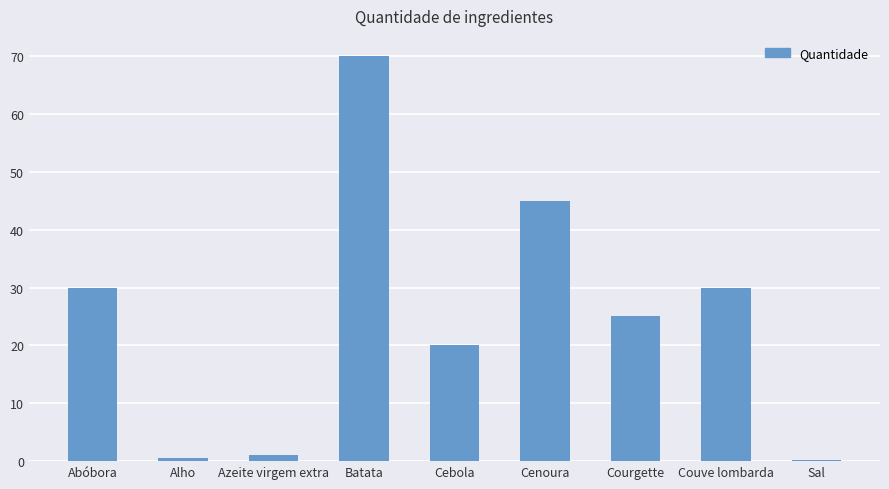

Which category has the highest value across all series?

Batata